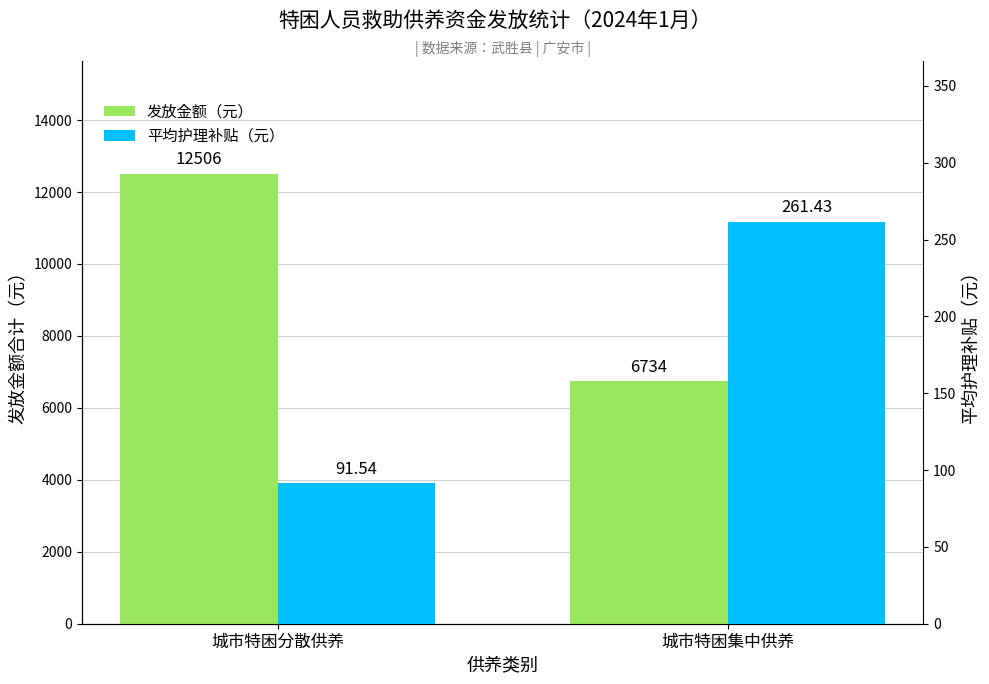

True or false: 发放金额（元） has a value of 12506.0 at 城市特困分散供养.

True